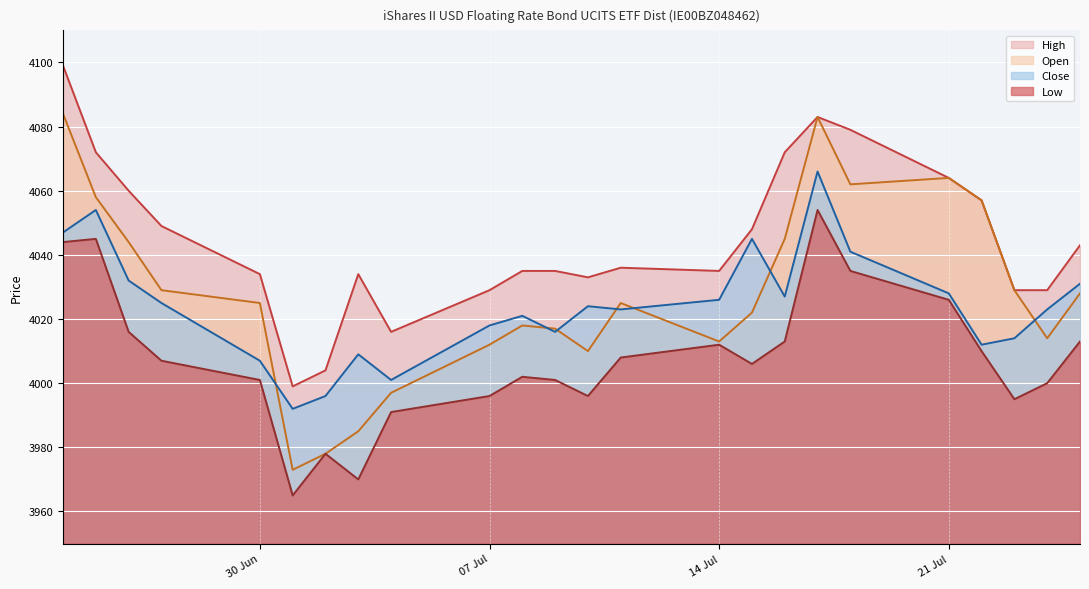

How many data points in Open are above 4025?

11